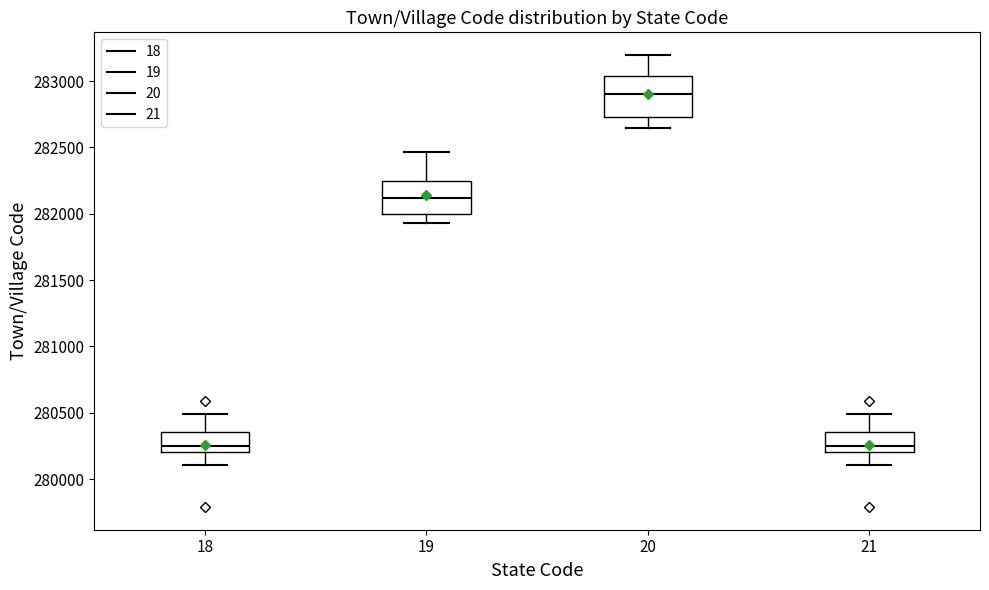

Where is the upper edge of the box at x = 20 on the y-axis? The values are not printed on the chart, so give them approximately, as read against the axis.

283050